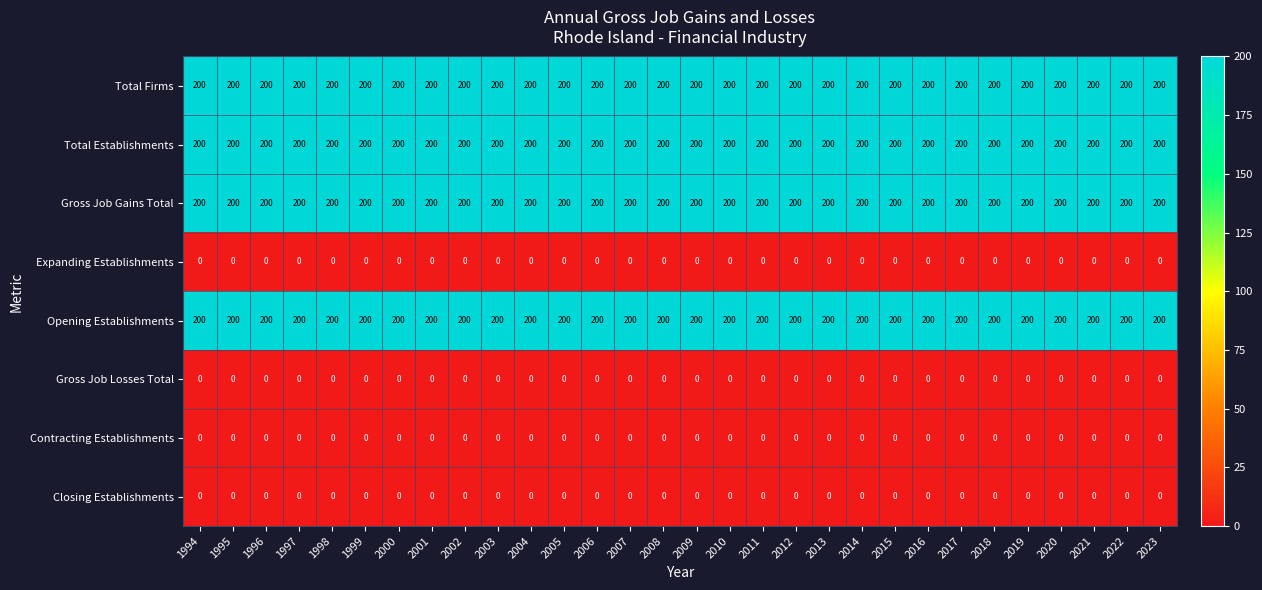

The value of Opening Establishments at 2010 is 52. True or false?

False